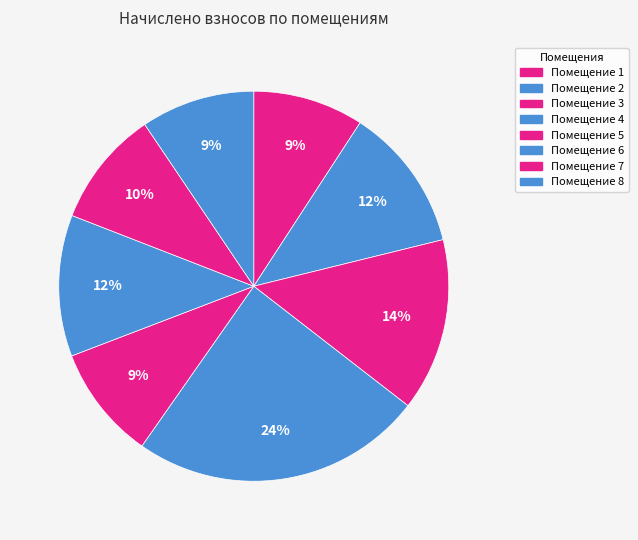

Count the number of slices in the pie.

8